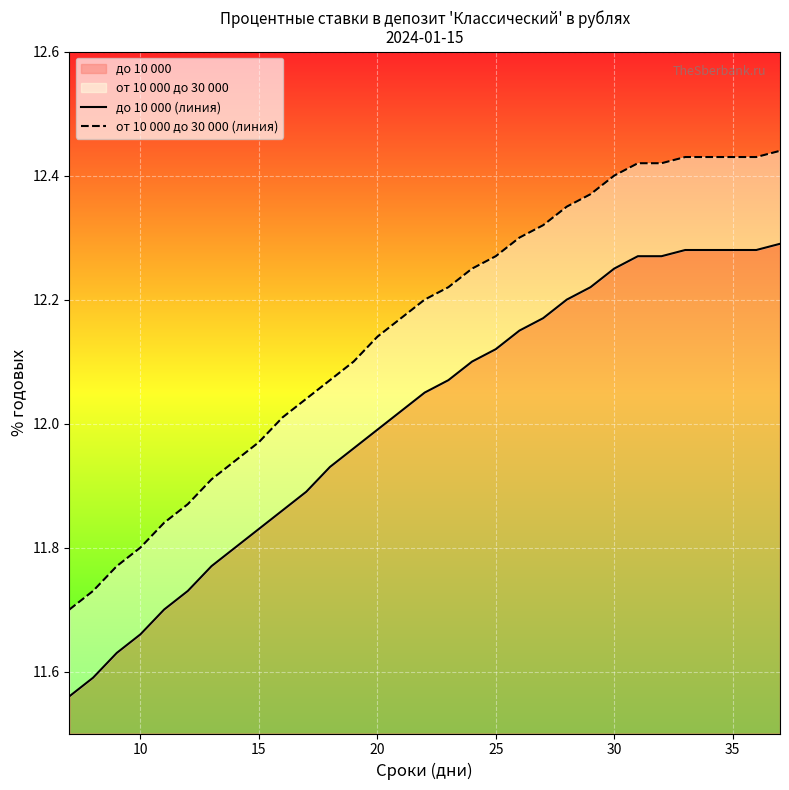

Reading left to right, extract all data points from this chart.

до 10 000 (линия): 11.6	11.6	11.6	11.7	11.7	11.7	11.8	11.8	11.8	11.9	11.9	11.9	12.0	12.0	12.0	12.1	12.1	12.1	12.1	12.2	12.2	12.2	12.2	12.2	12.3	12.3	12.3	12.3	12.3	12.3	12.3
от 10 000 до 30 000 (линия): 11.7	11.7	11.8	11.8	11.8	11.9	11.9	11.9	12.0	12.0	12.0	12.1	12.1	12.1	12.2	12.2	12.2	12.2	12.3	12.3	12.3	12.3	12.4	12.4	12.4	12.4	12.4	12.4	12.4	12.4	12.4